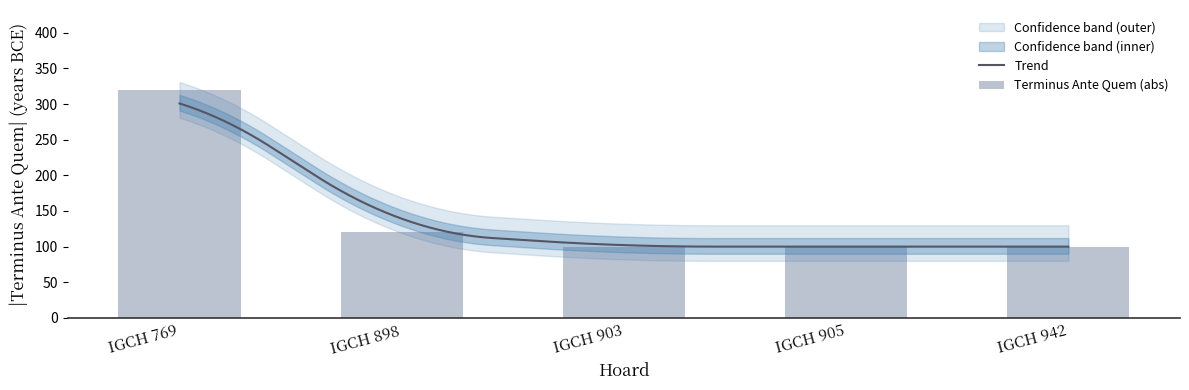

What is the value of the 3rd bar from the left?

100